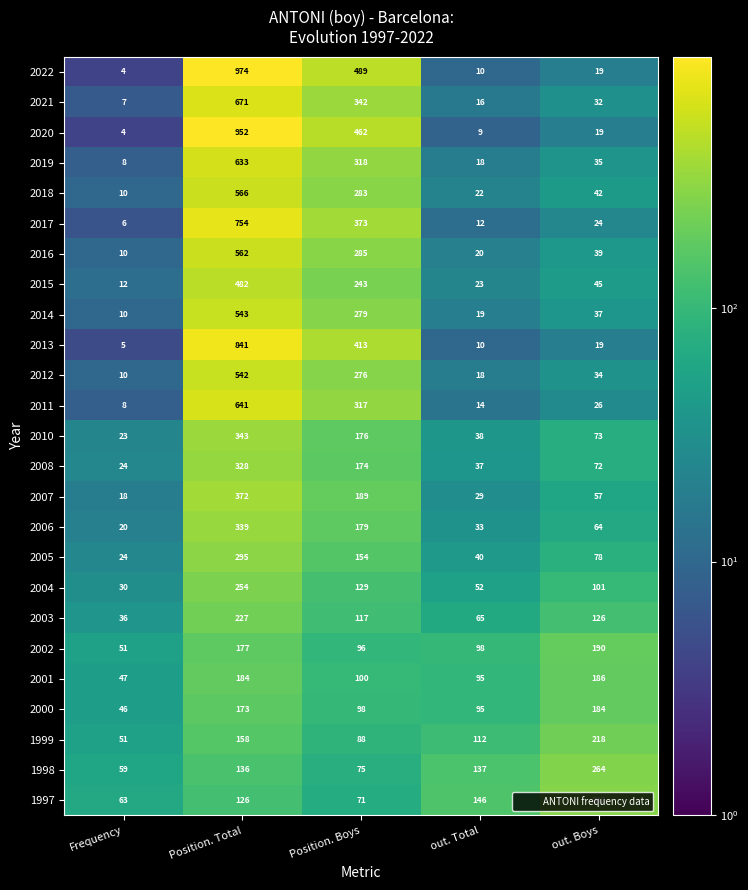

Count the number of data series in this chart.

25